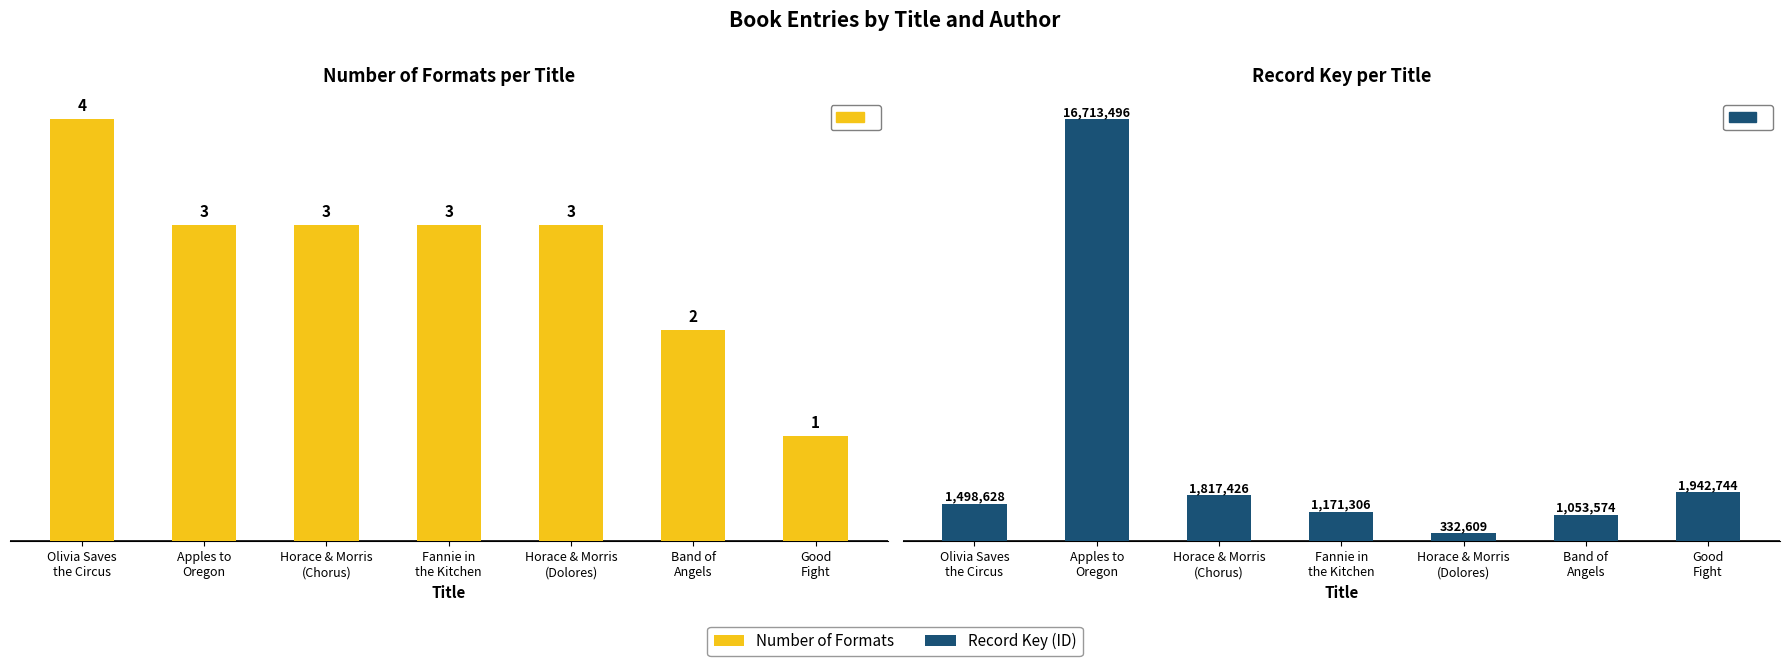

Reading left to right, extract all data points from this chart.

Number of Formats: 4	3	3	3	3	2	1
Record Key (ID): 1498628	16713496	1817426	1171306	332609	1053574	1942744